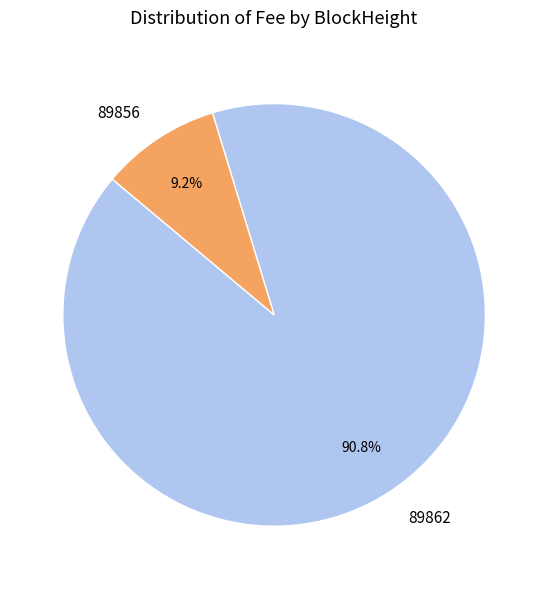

Does 89862 represent more than half of the total?

Yes